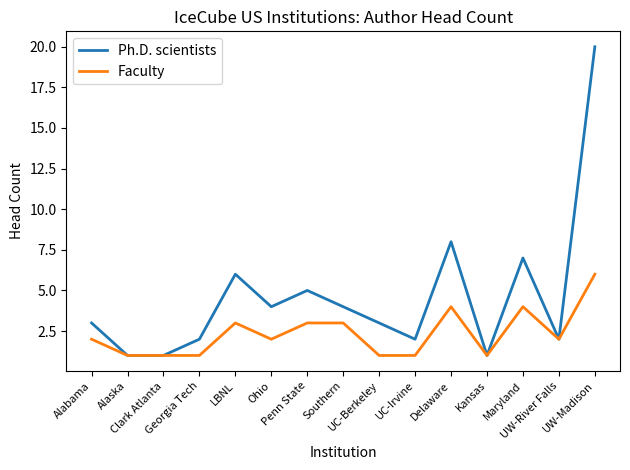

What is the difference between the highest and lowest values at Penn State?

2